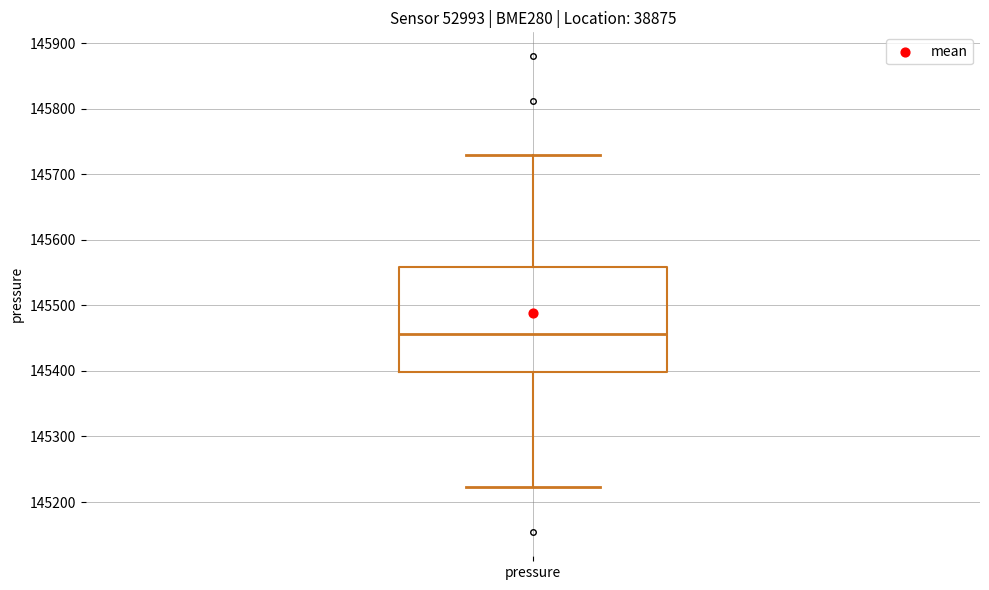

Read this box plot against the y-axis: the position of the median line, the range covered by the box, and the ends of both whiskers. The values are not printed on the chart, so give them approximately, as read against the axis.

median 145460, box 145400 to 145560, whiskers 145220 to 145730